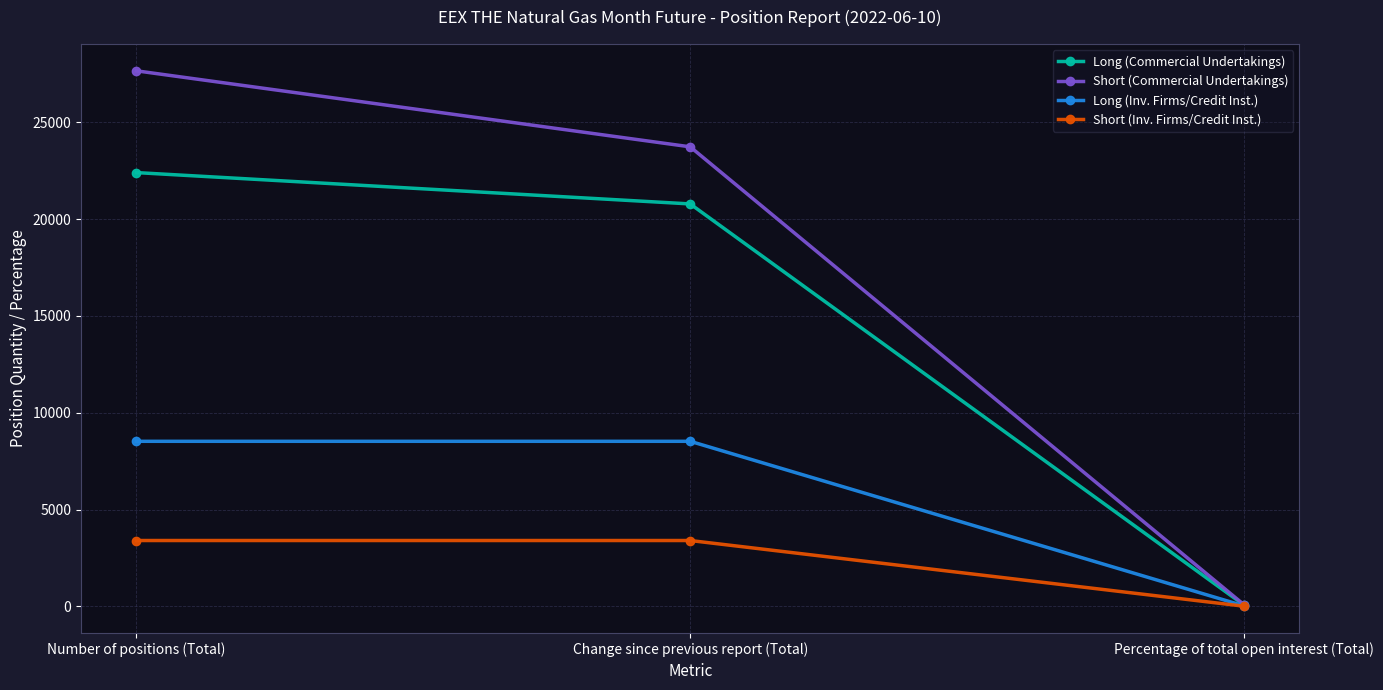

Is this an area chart (filled region under the line)?

No